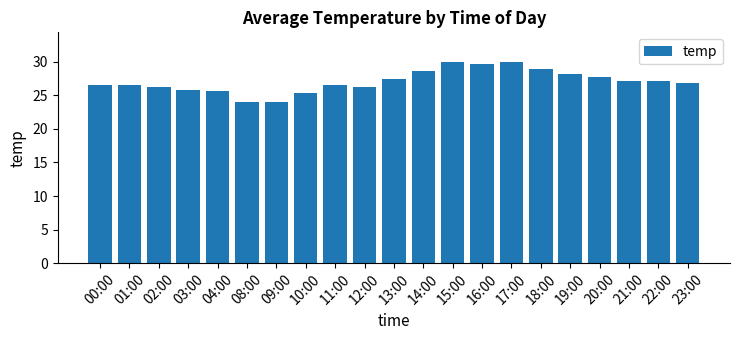

What is the average value?

27.1